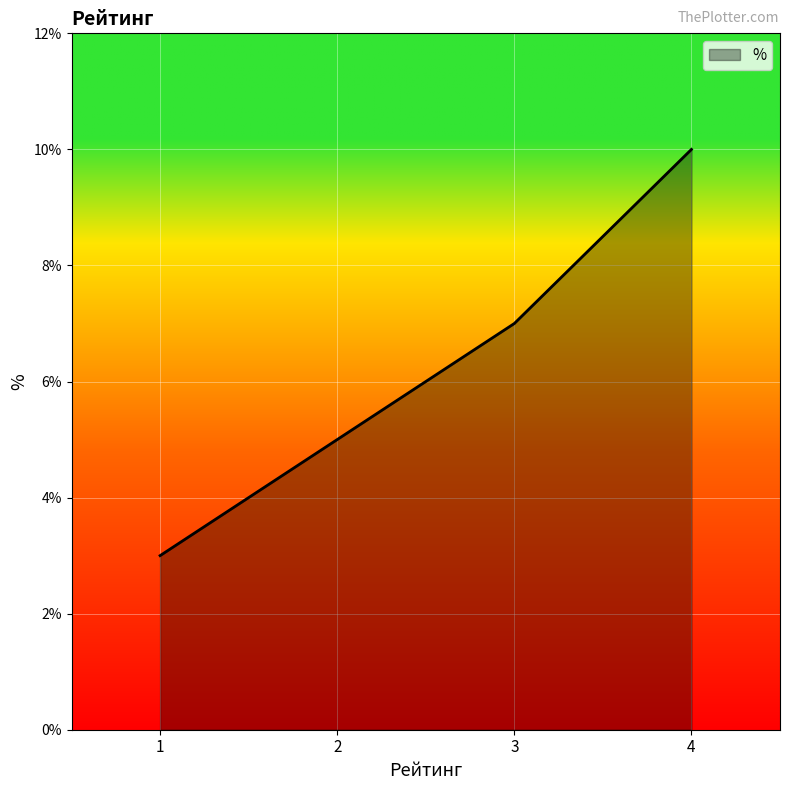

How many values are between 0 and 1?

4